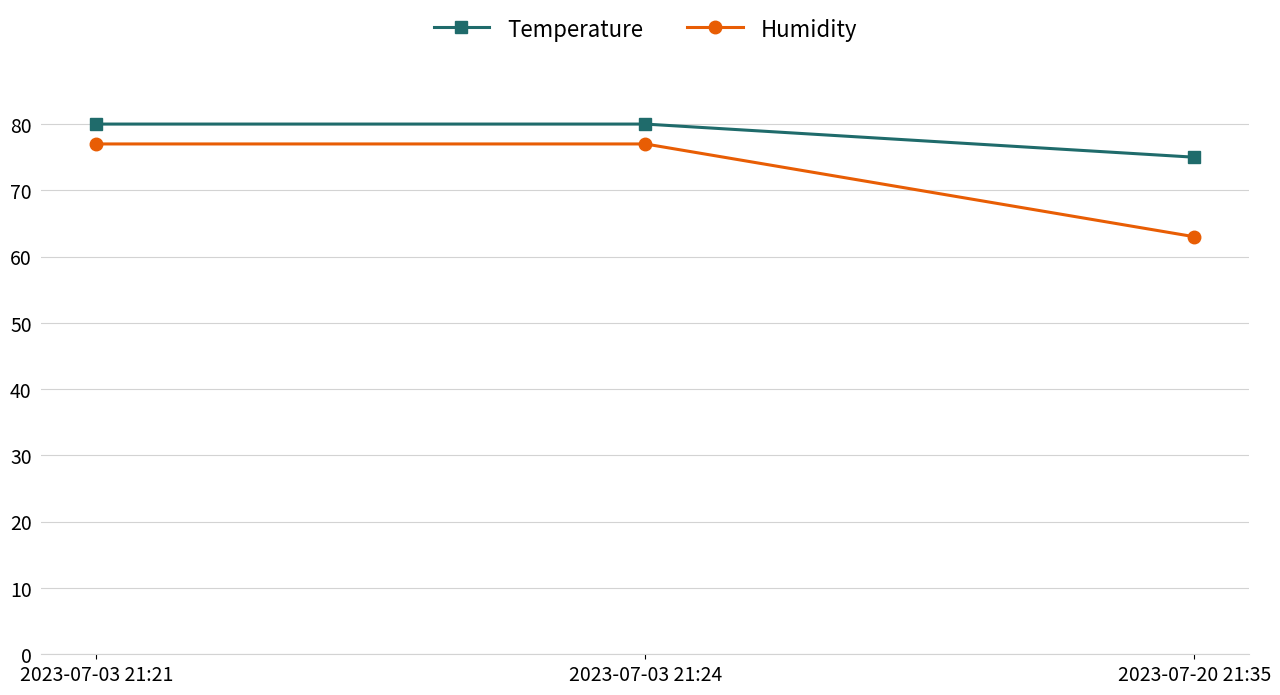

Rank the series by their average value, from highest to lowest.

Temperature, Humidity